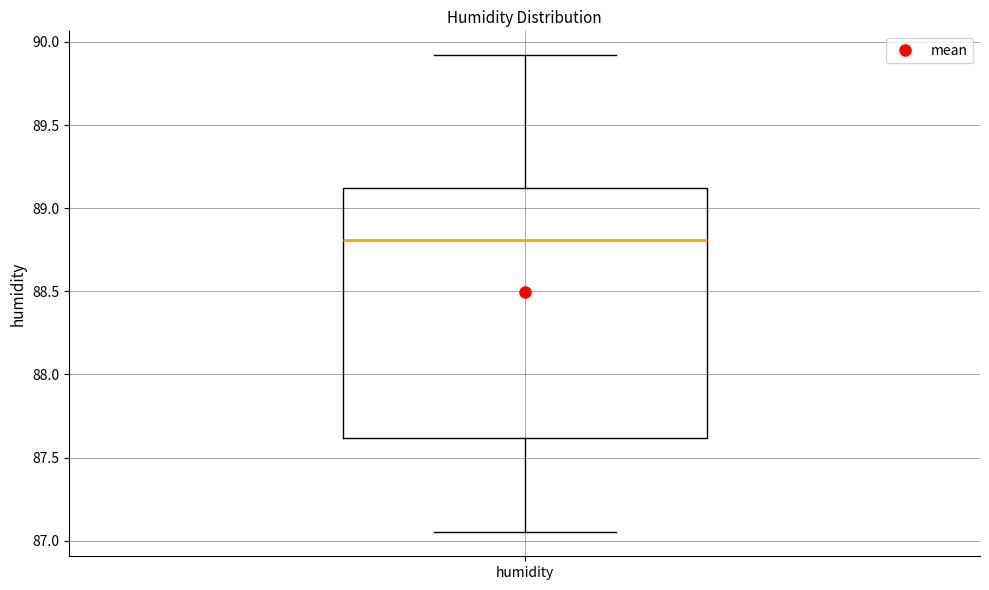

Read this box plot against the y-axis: the position of the median line, the range covered by the box, and the ends of both whiskers. The values are not printed on the chart, so give them approximately, as read against the axis.

median 88.80, box 87.60 to 89.10, whiskers 87.05 to 89.90